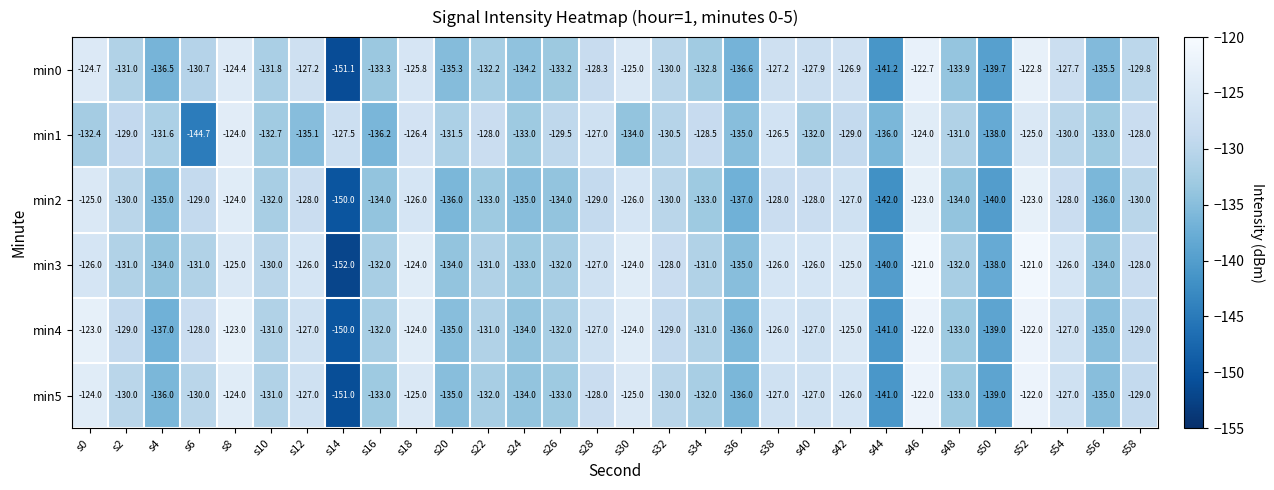

What is the difference between the maximum and minimum values in the min2 series?

27.0